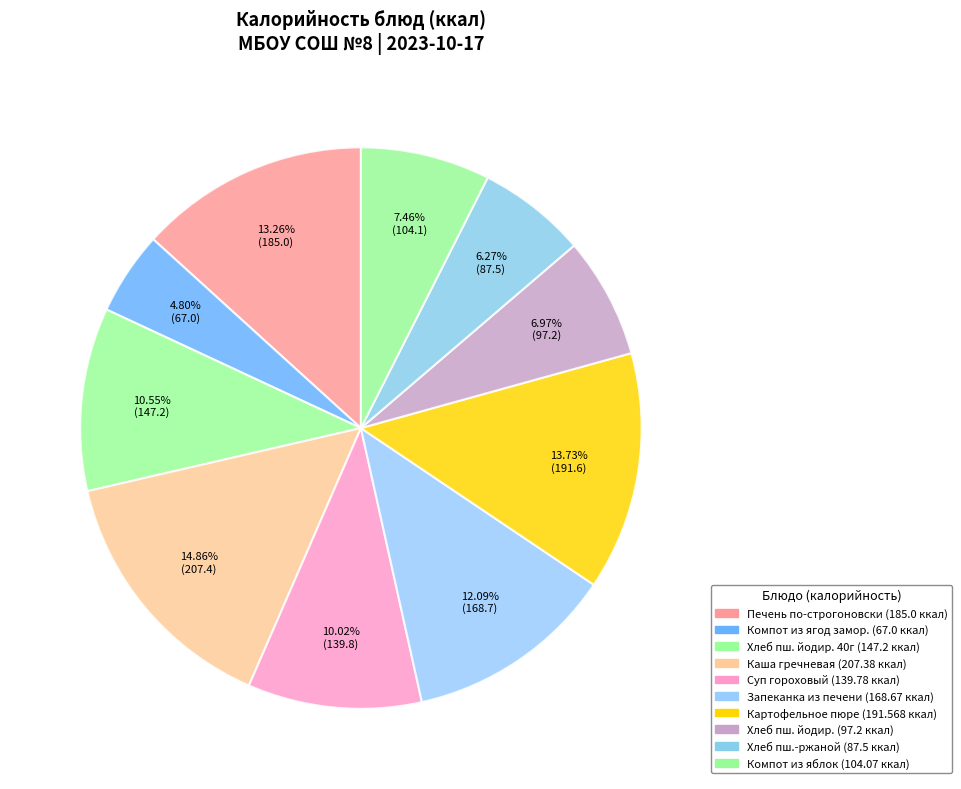

Does any single category account for the majority?

No